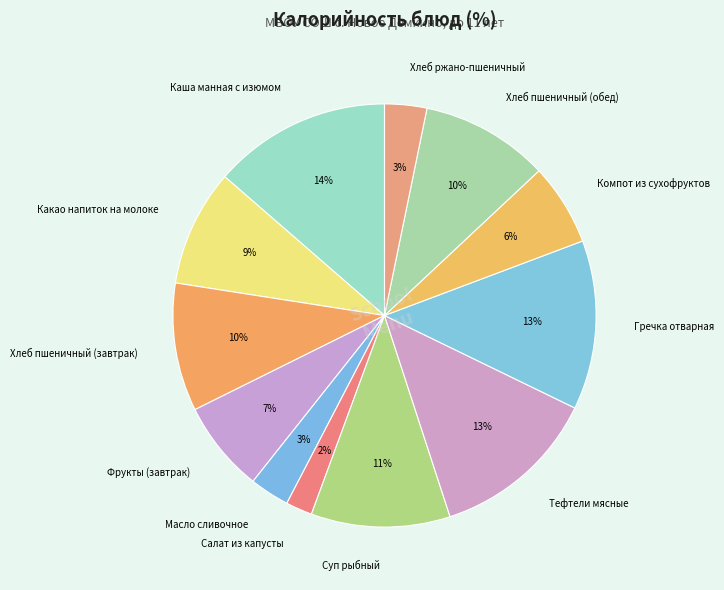

To the nearest percent, what is the difference between the largest and smallest slice percentages?

12%